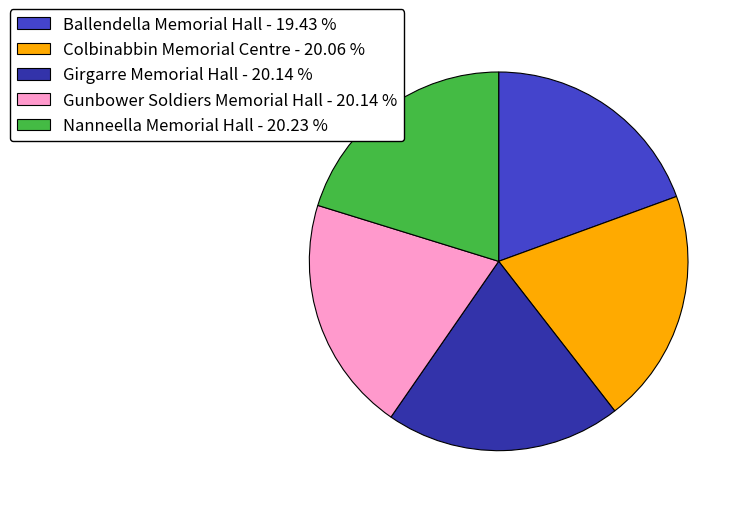

Is the sum of Girgarre Memorial Hall - 20.14 % and Ballendella Memorial Hall - 19.43 % greater than half?

No